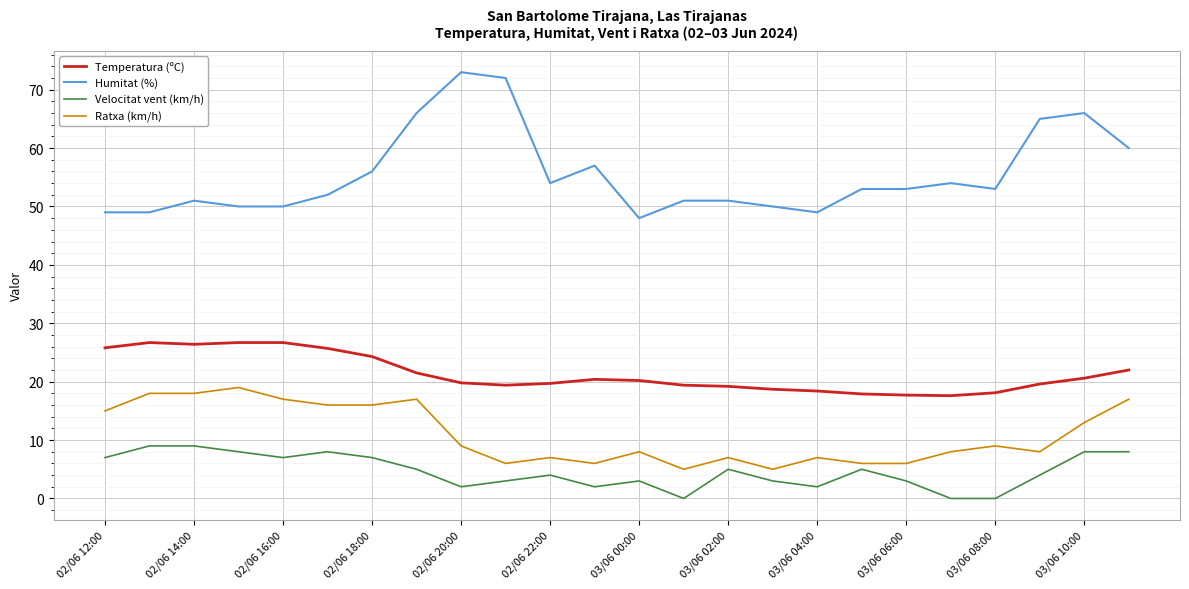

What is the sum of all Humitat (%) values?

1332.0